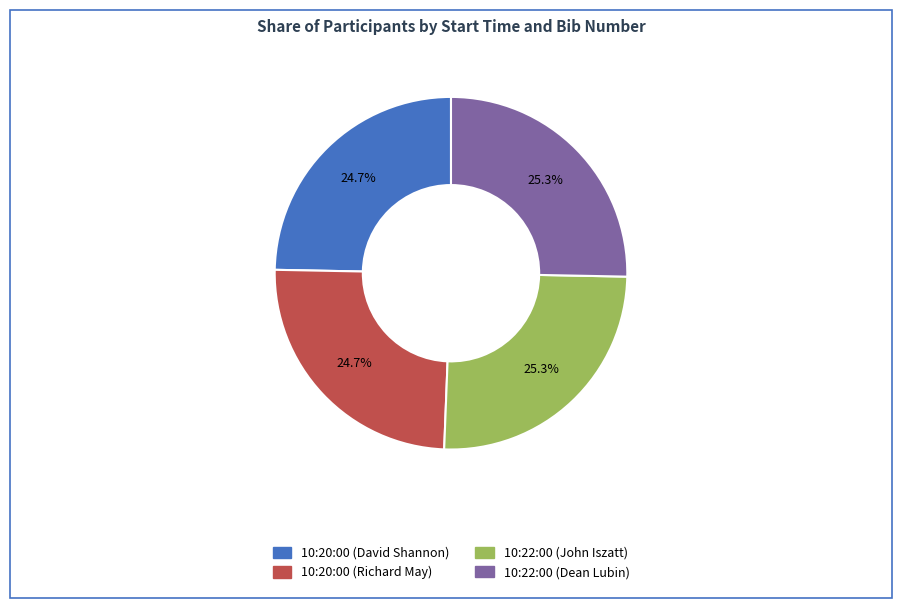

Is there any slice that represents more than half of the pie?

No